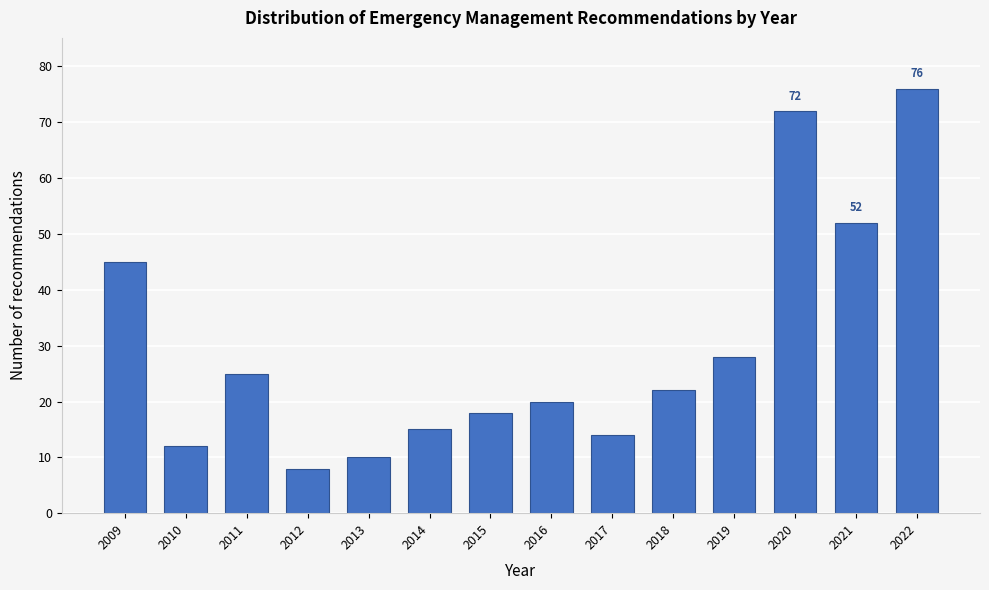

Reading left to right, list all the values displayed in this chart.

45	12	25	8	10	15	18	20	14	22	28	72	52	76